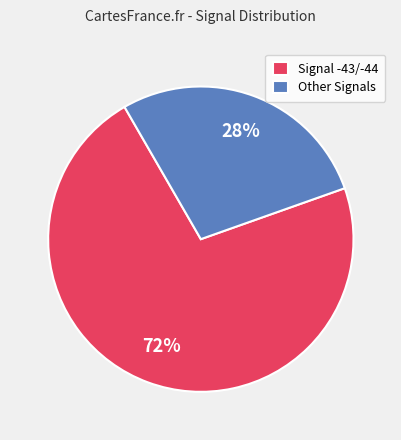

Between Other Signals and Signal -43/-44, which is larger?

Signal -43/-44